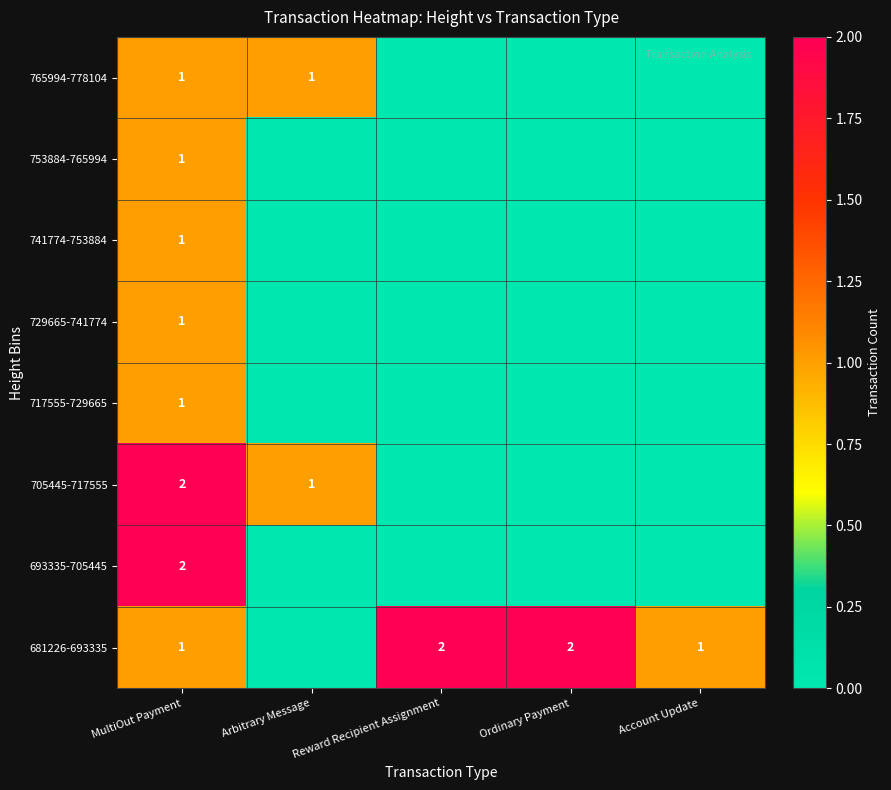

Is it true that 681226-693335 equals 1 at MultiOut Payment?

True